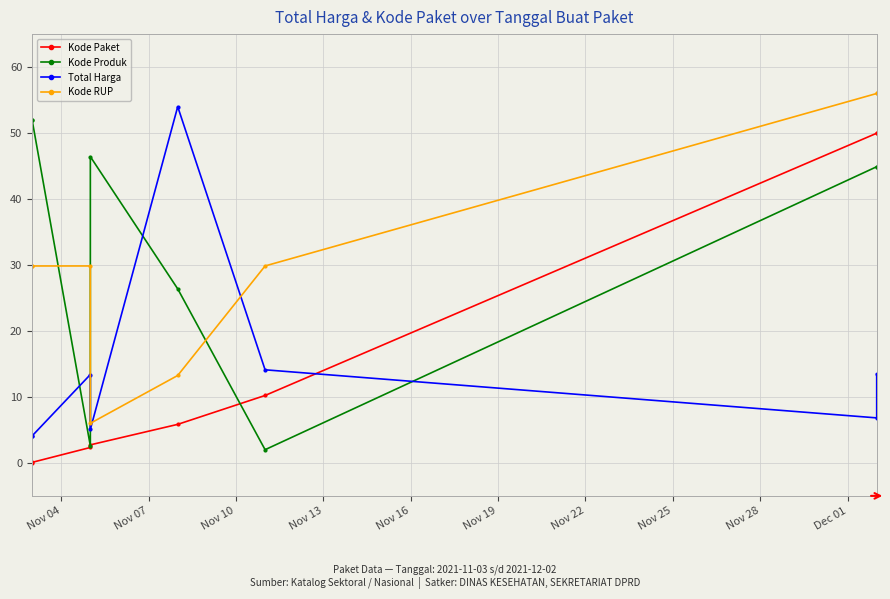

The value of Kode Paket at Nov 13 is 4.0. True or false?

False